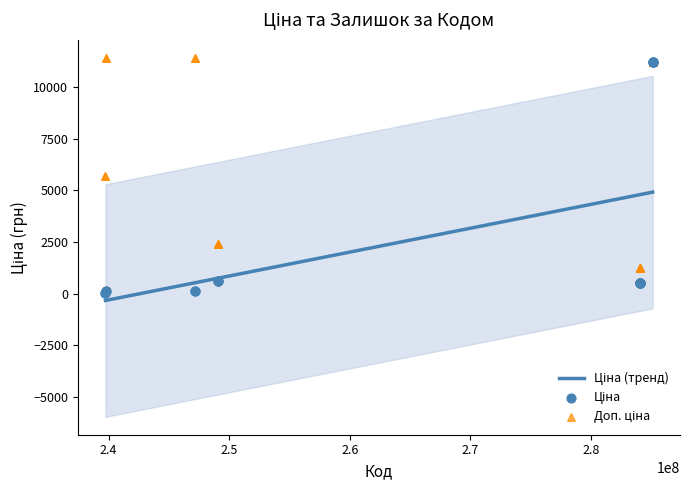

Is the value of Залишок at 284032208 greater than the value of Доп. ціна at 285111961?

No